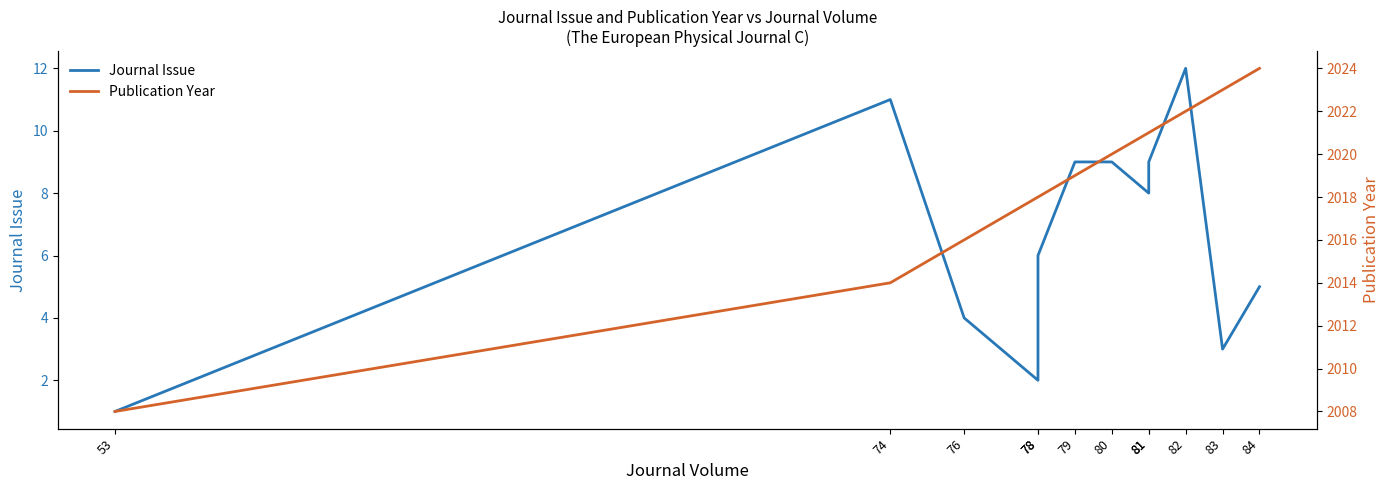

What is the lowest value of the Publication Year series?

2008